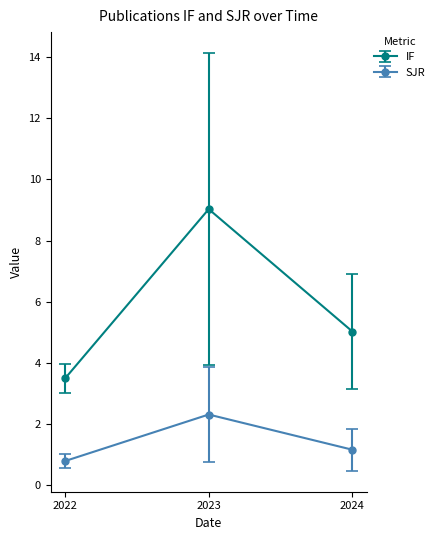

What is the total value across all series at 2023?

11.3